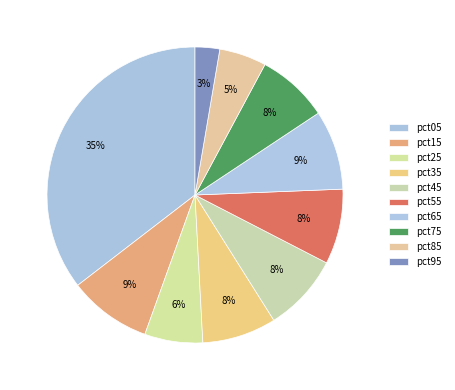

To the nearest percent, what portion does pct05 represent?

35%